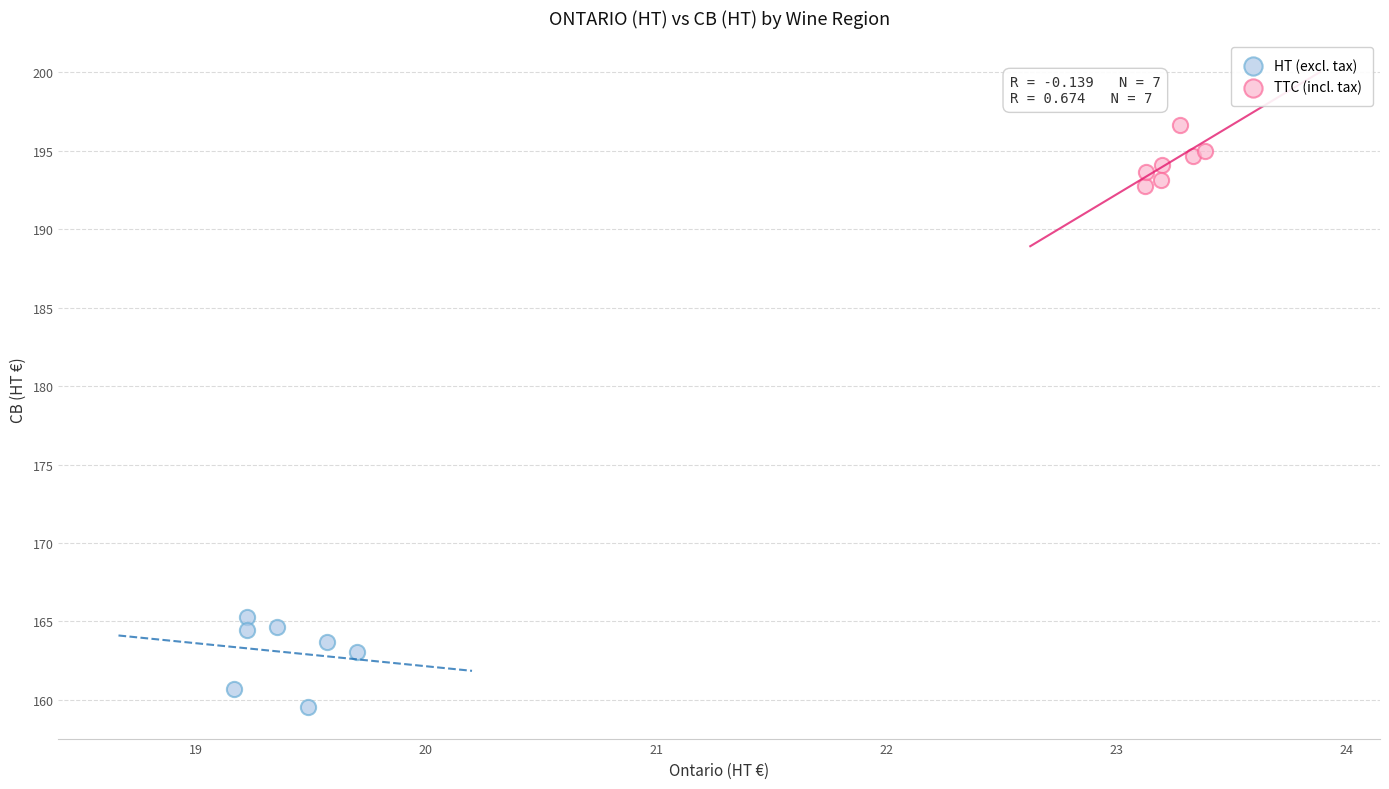

Which series has the widest spread of Y values?

HT (excl. tax)